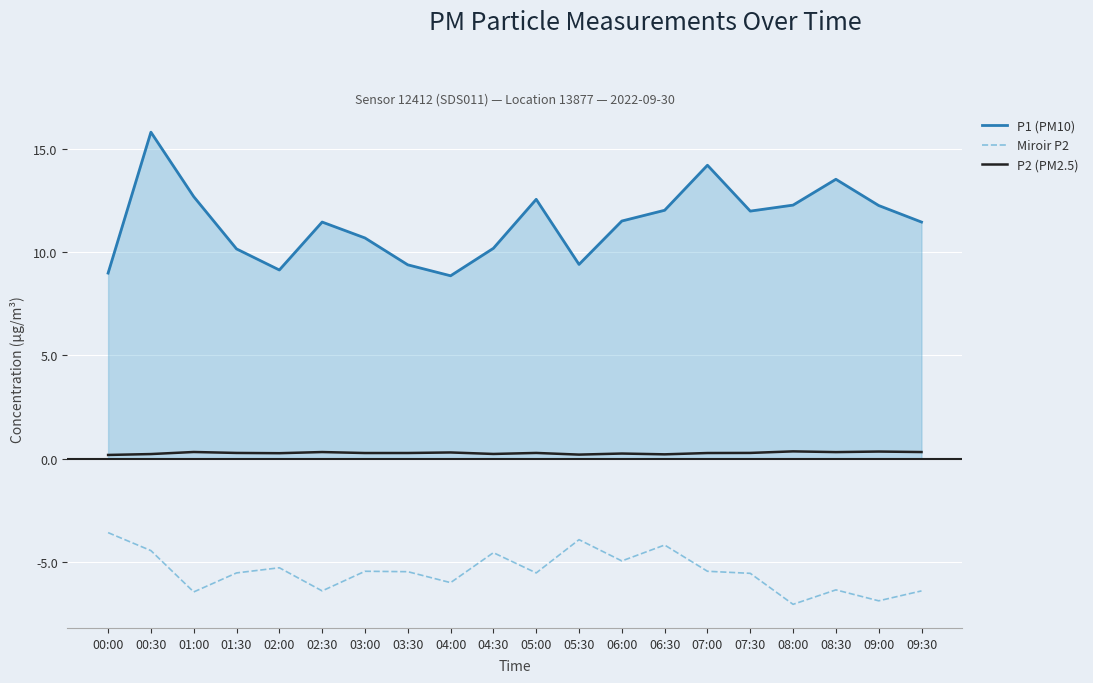

What is the difference between the maximum and minimum values in the Miroir P2 series?

3.5